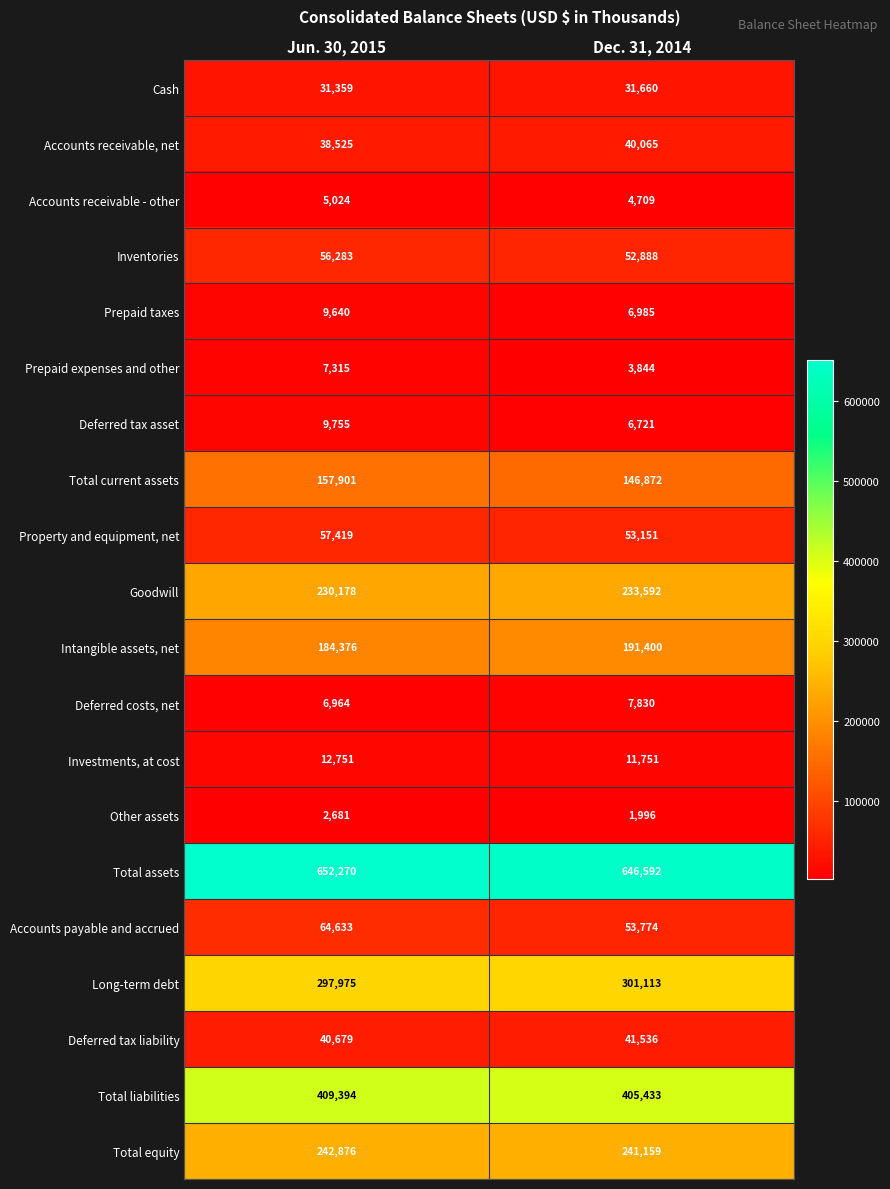

Read the Accounts receivable, net value at Dec. 31, 2014.

40065